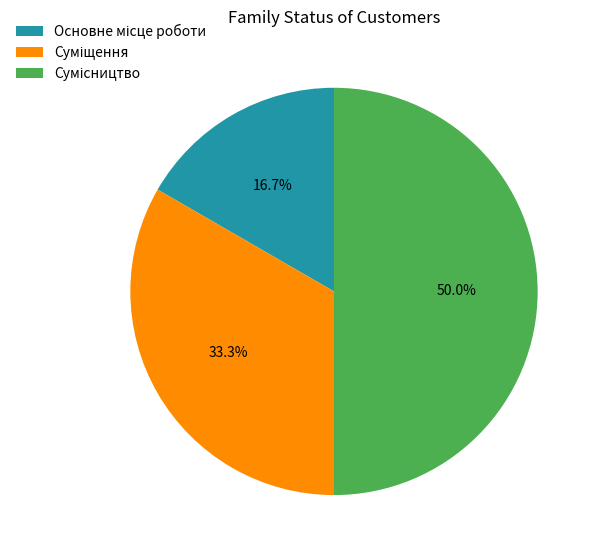

Is Основне місце роботи the majority of the pie?

No